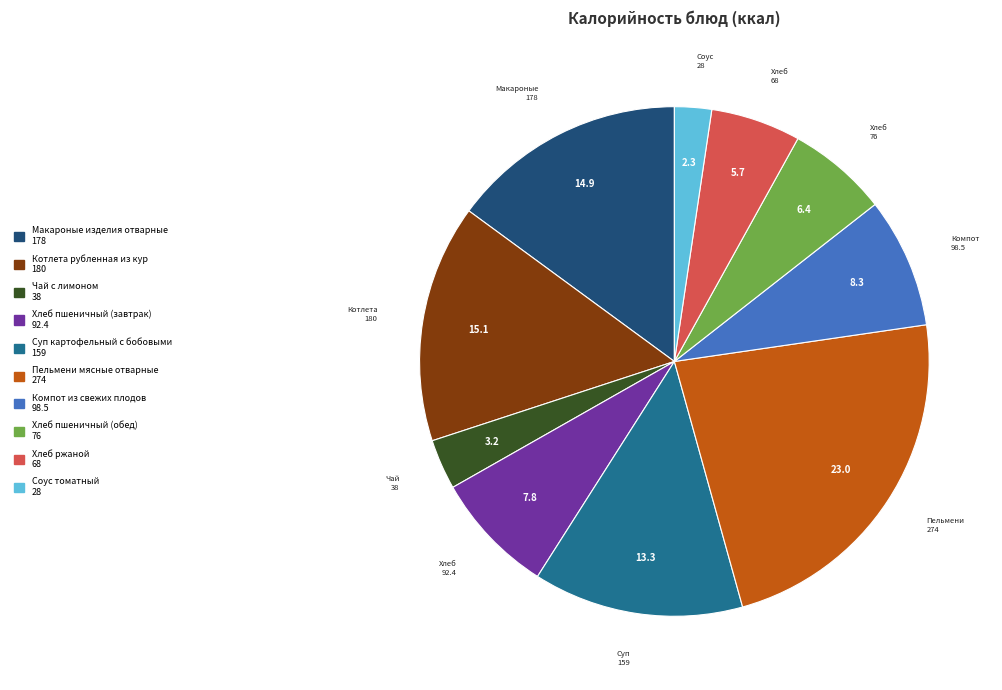

Which category has the smallest portion of the pie?

Соус томатный